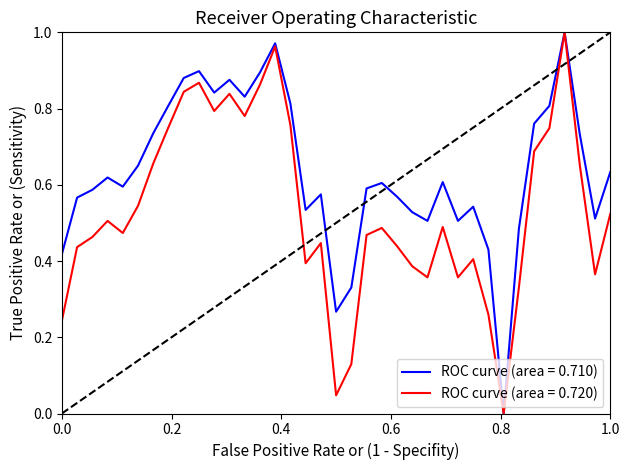

Rank the series by their average value, from lowest to highest.

ROC curve (area = 0.720), ROC curve (area = 0.710)